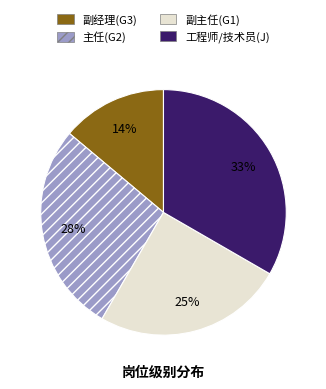

To the nearest percent, what is the difference between the largest and smallest slice percentages?

19%